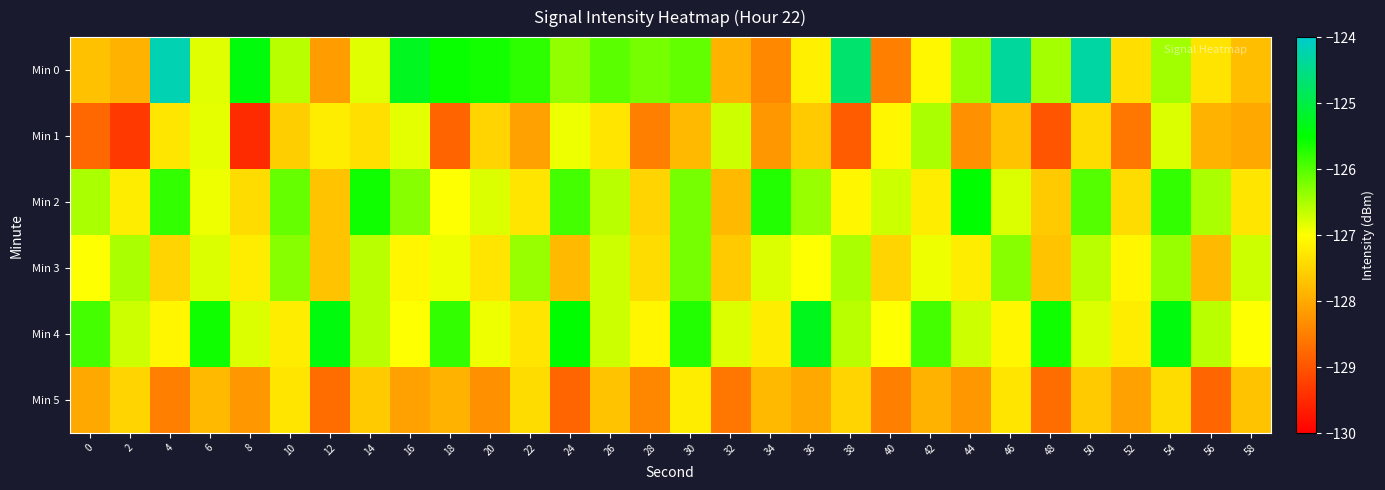

At how many categories does at least one series exceed -128?

30